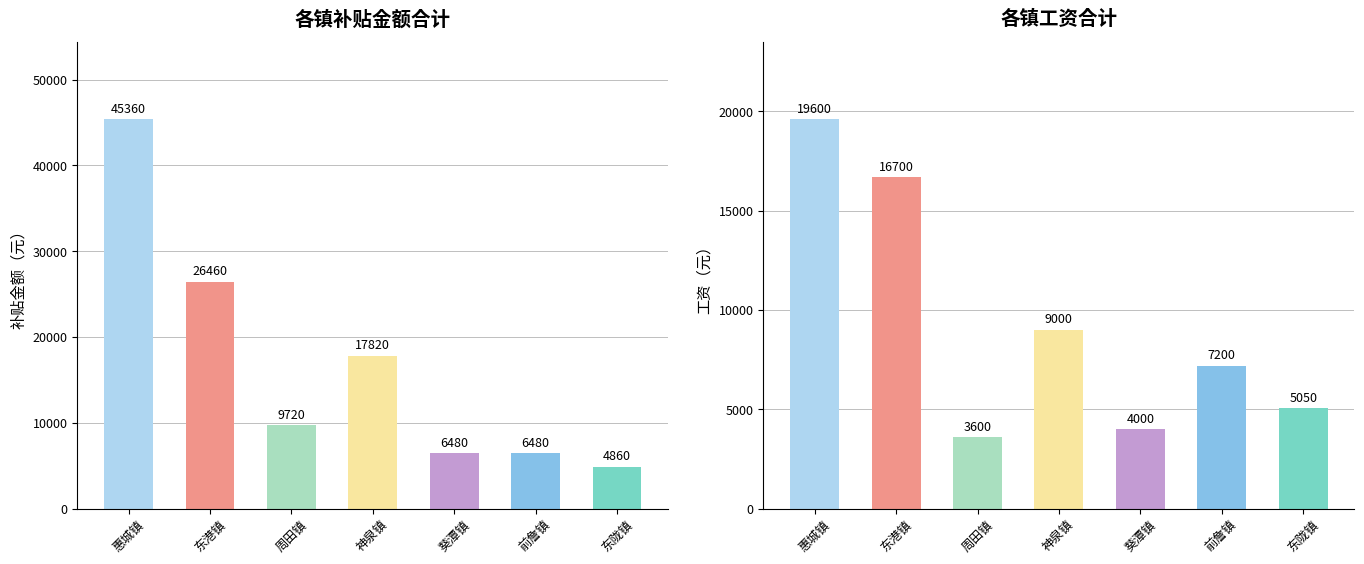

Reading left to right, what are all the values shown in this chart?

补贴金额: 惠城镇=45360	东港镇=26460	周田镇=9720	神泉镇=17820	葵潭镇=6480	前詹镇=6480	东陇镇=4860
工资: 惠城镇=19600	东港镇=16700	周田镇=3600	神泉镇=9000	葵潭镇=4000	前詹镇=7200	东陇镇=5050